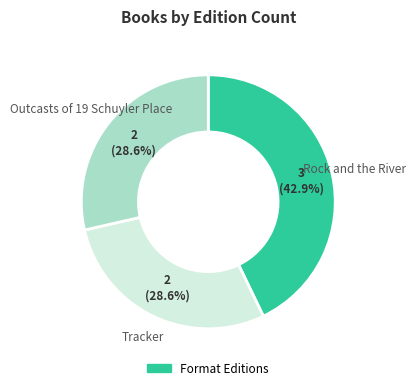

Is there any slice that represents more than half of the pie?

No